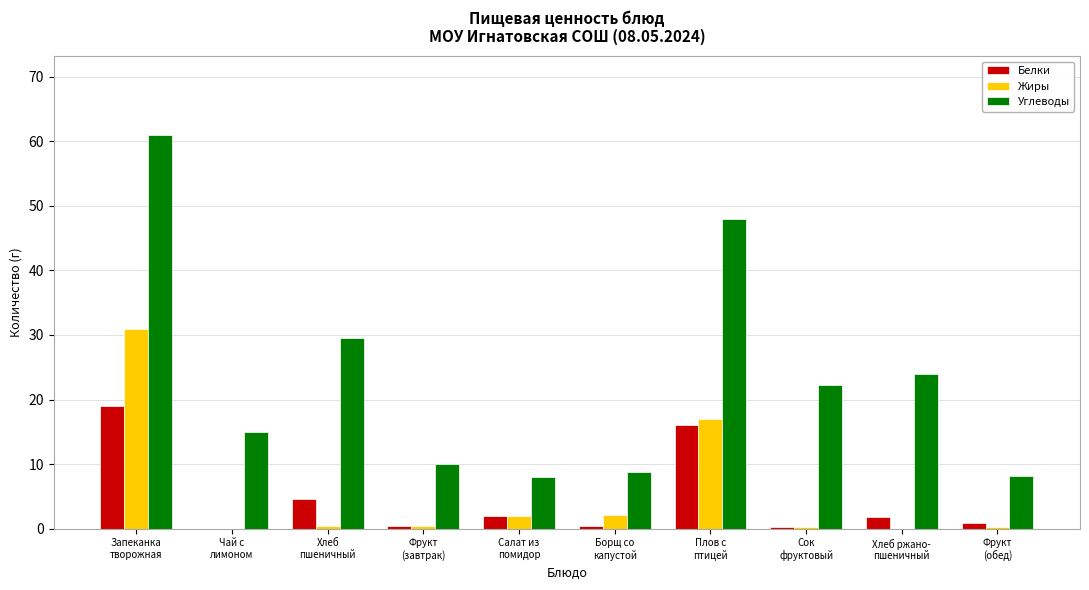

At which category is the sum across all series the highest?

Запеканка
творожная